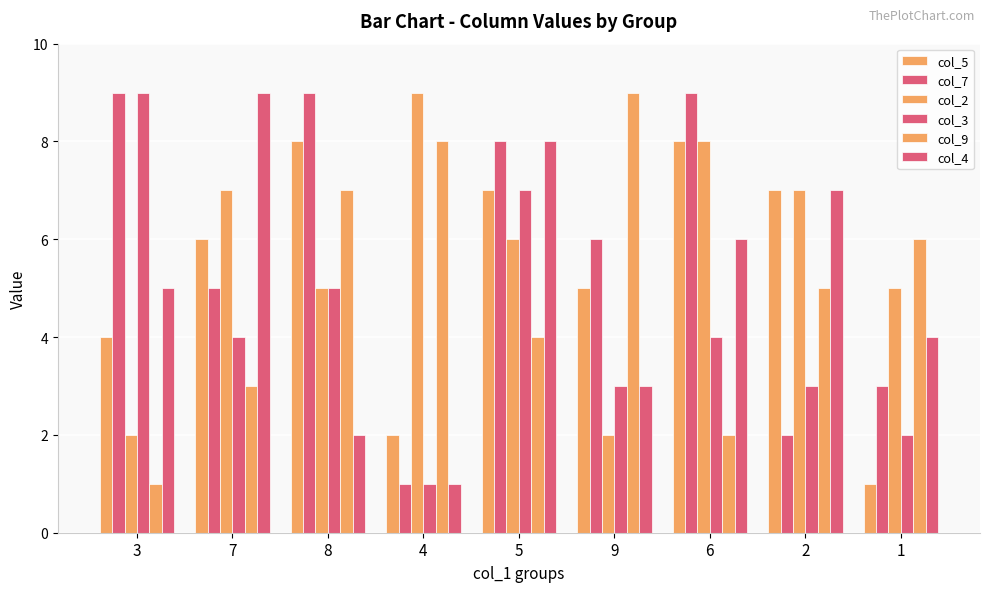

How many bars are there in total?

54